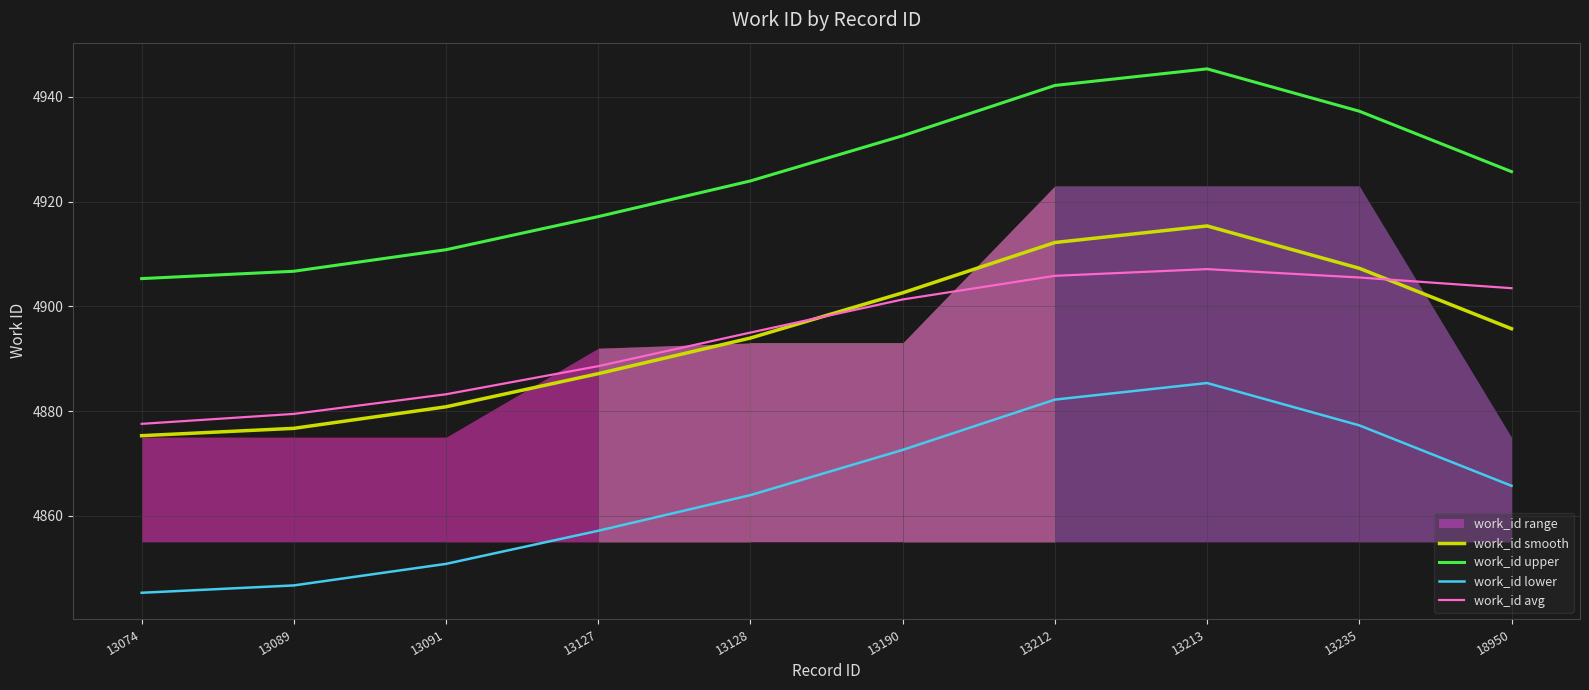

Reading right to left, what are all the values shown in this chart?

work_id smooth: 18950=4895.7	13235=4907.3	13213=4915.4	13212=4912.2	13190=4902.6	13128=4893.9	13127=4887.1	13091=4880.8	13089=4876.7	13074=4875.3
work_id upper: 18950=4925.7	13235=4937.3	13213=4945.4	13212=4942.2	13190=4932.6	13128=4923.9	13127=4917.1	13091=4910.8	13089=4906.7	13074=4905.3
work_id lower: 18950=4865.7	13235=4877.3	13213=4885.4	13212=4882.2	13190=4872.6	13128=4863.9	13127=4857.1	13091=4850.8	13089=4846.7	13074=4845.3
work_id avg: 18950=4903.5	13235=4905.5	13213=4907.1	13212=4905.8	13190=4901.3	13128=4895.0	13127=4888.6	13091=4883.2	13089=4879.5	13074=4877.6